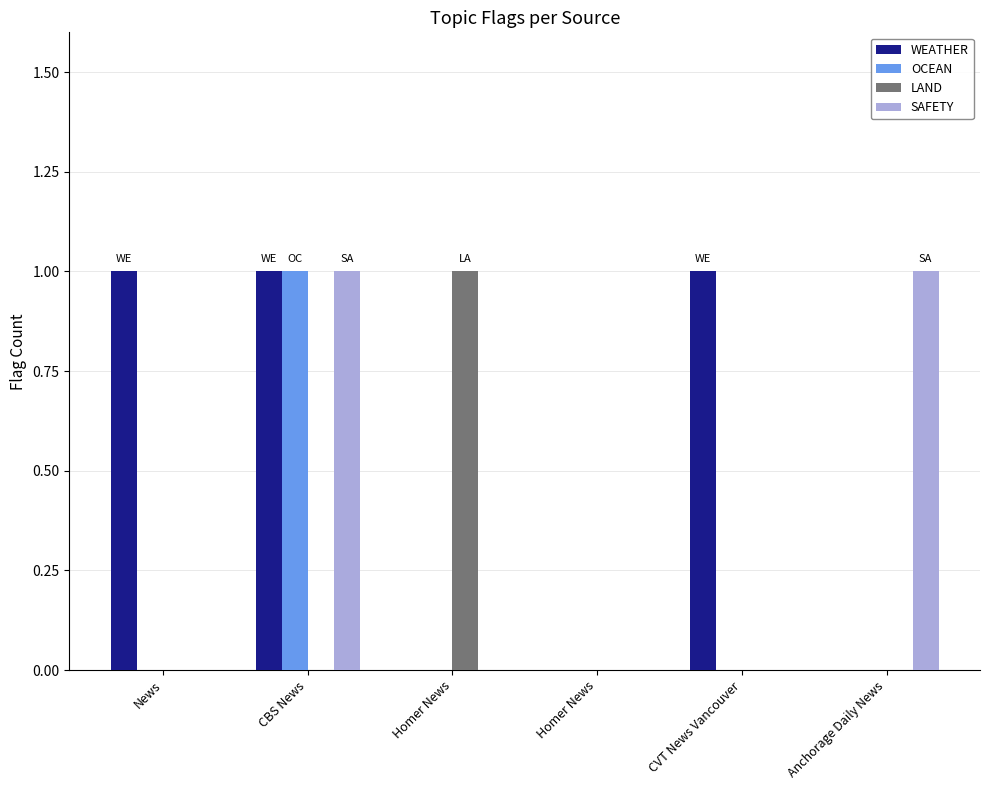

What is the highest value of the WEATHER series?

1